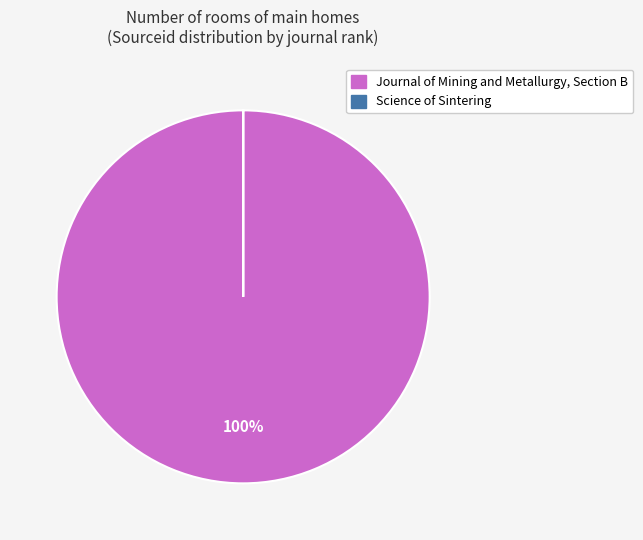

Does any single category account for the majority?

Yes